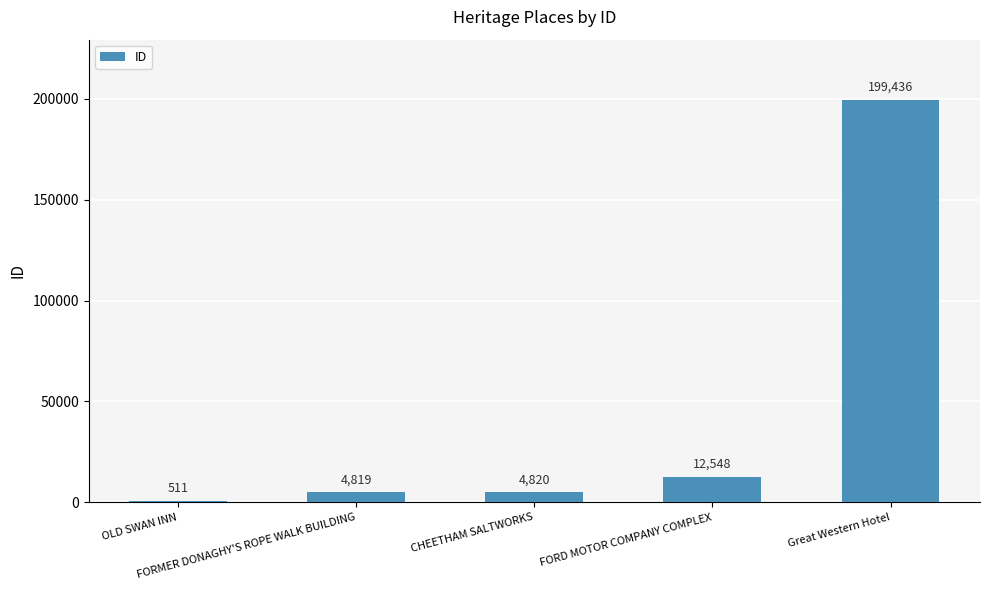

True or false: the data shows 511 at OLD SWAN INN.

True